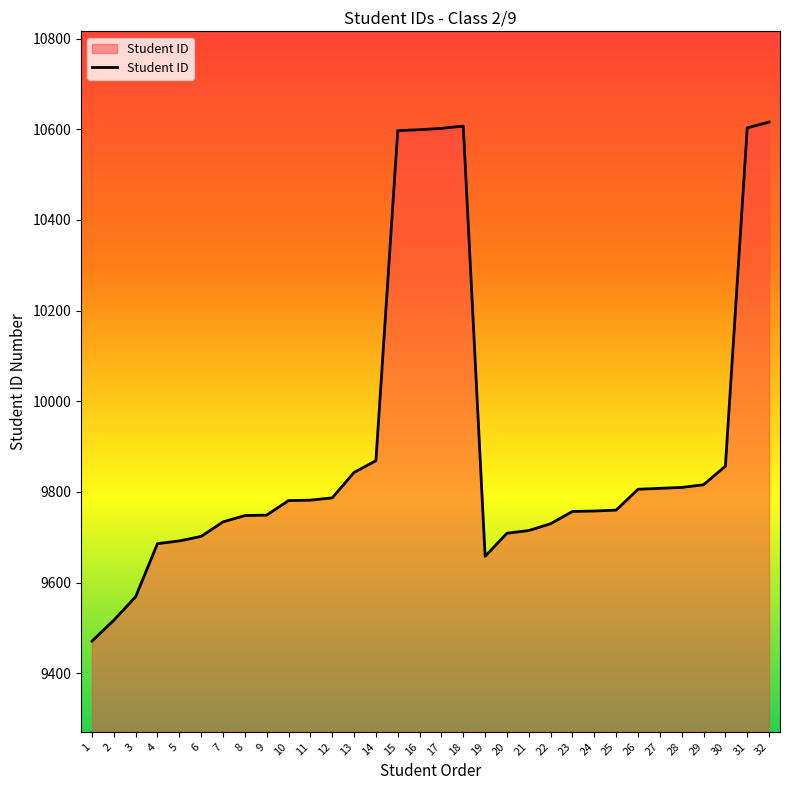

Between 13 and 31, which is larger?

31